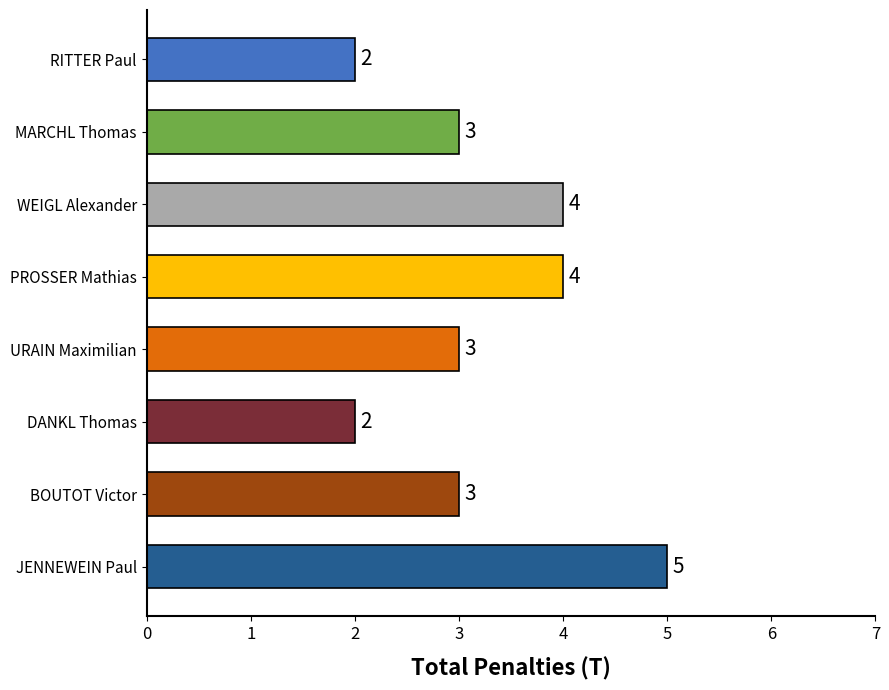

Approximately how many times larger is the value at JENNEWEIN Paul compared to DANKL Thomas?

2.5